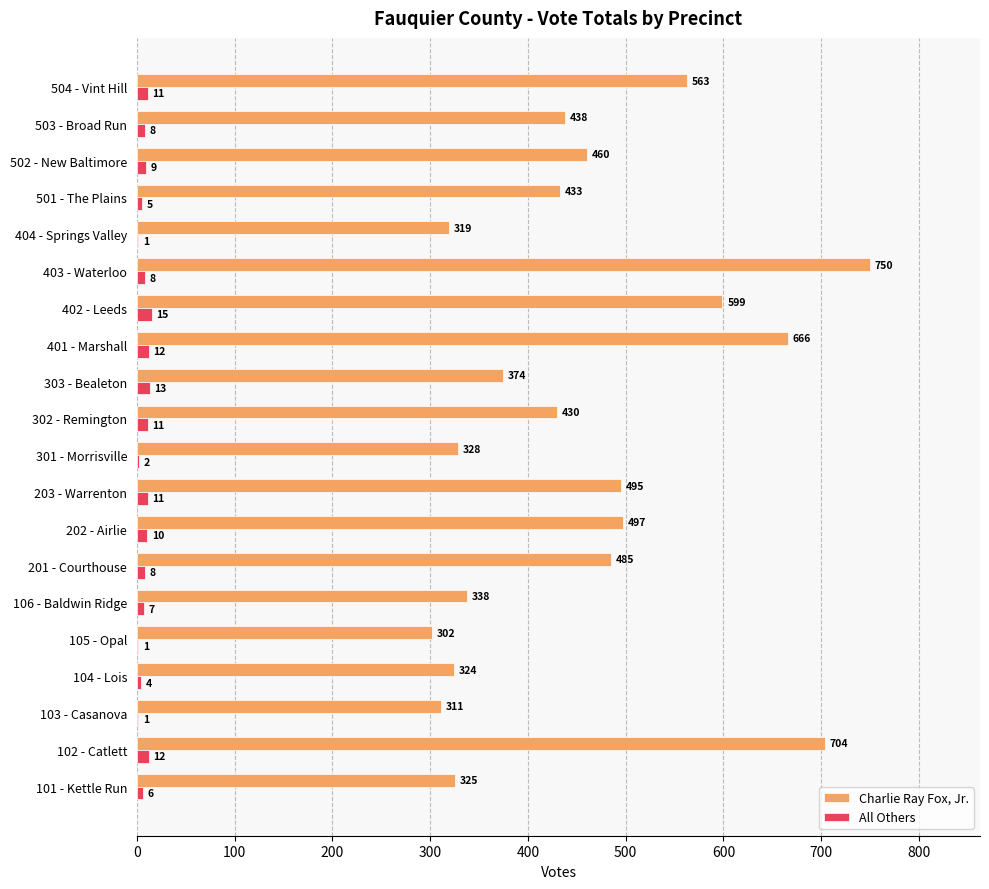

At which label does Charlie Ray Fox, Jr. reach its peak?

403 - Waterloo